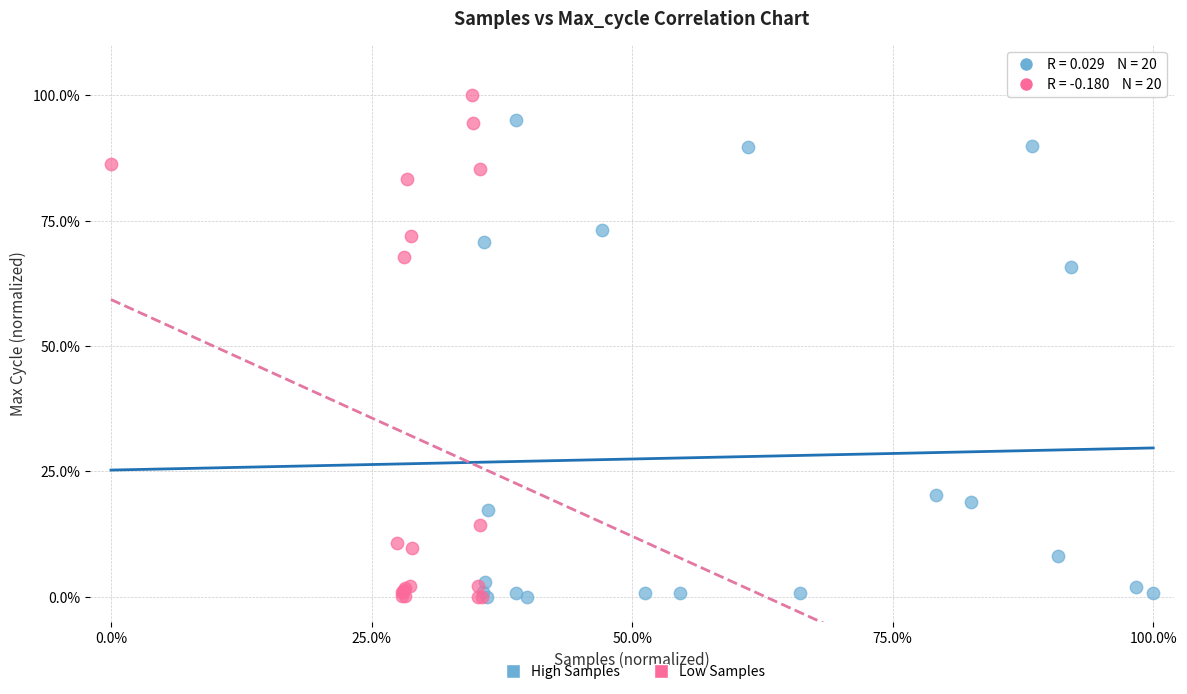

What are all the series names shown in the legend?

High Samples, Low Samples